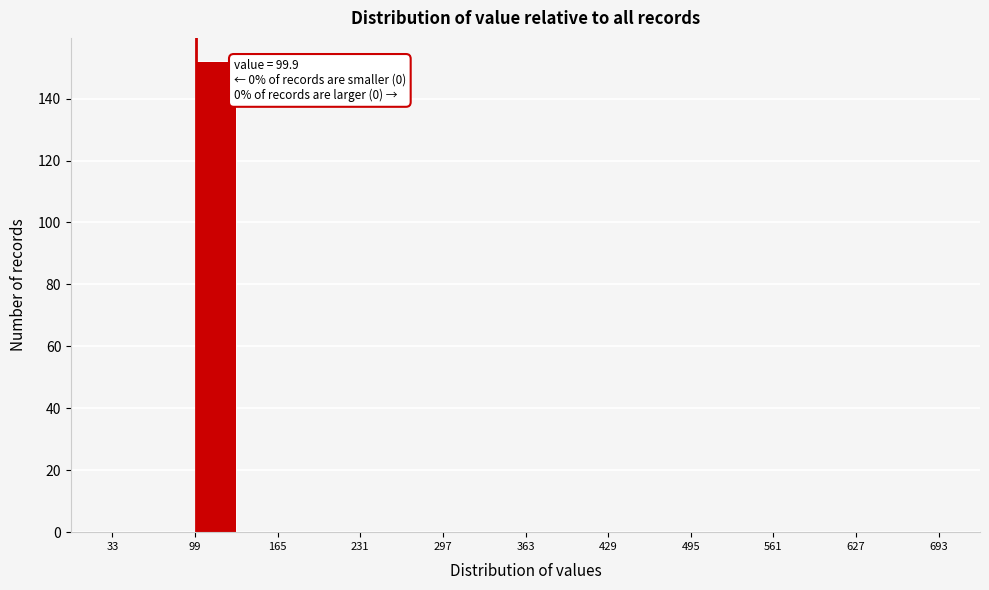

Around what value on the x-axis is the tallest bar? Give the approximate position of its centre, as read against the axis.

120